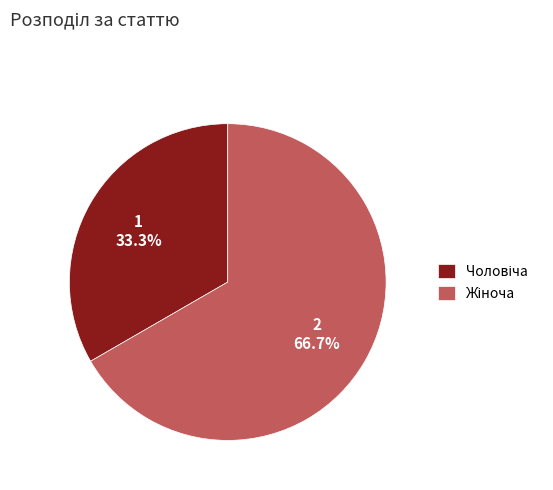

Is there any slice that represents more than half of the pie?

Yes